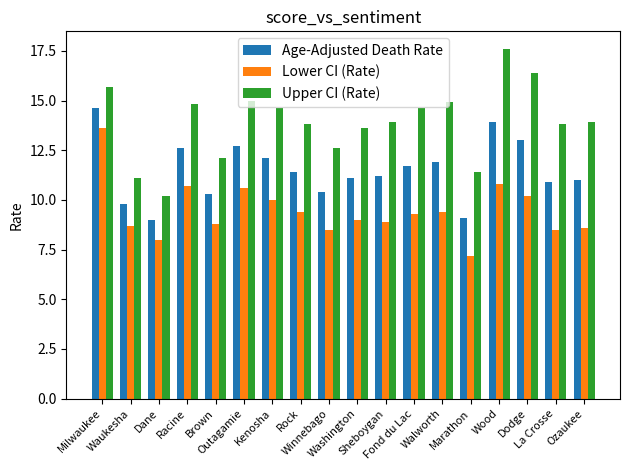

What is the greatest value displayed?

17.6